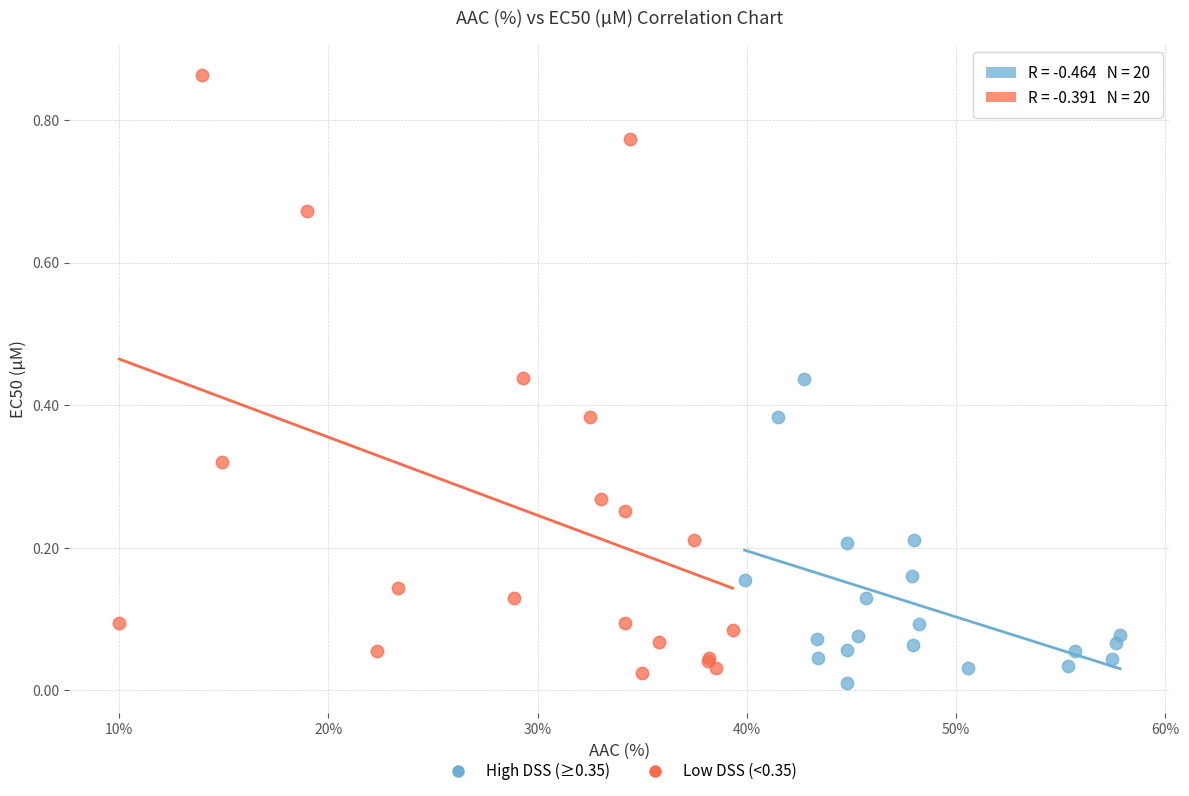

Which series reaches the minimum Y coordinate?

High DSS (≥0.35)